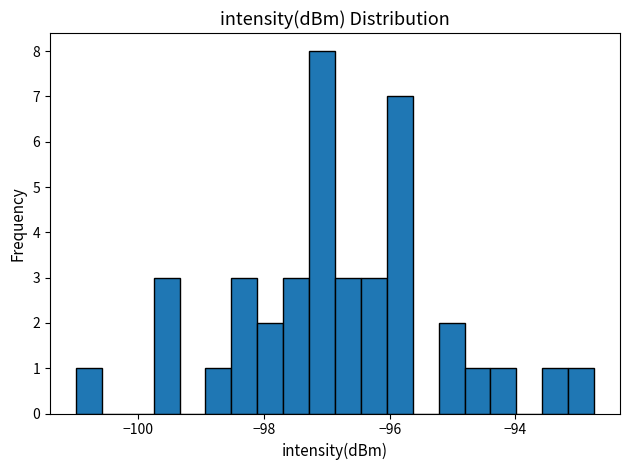

Read against the x-axis, roughly where is the centre of the tallest bar?

-97.0